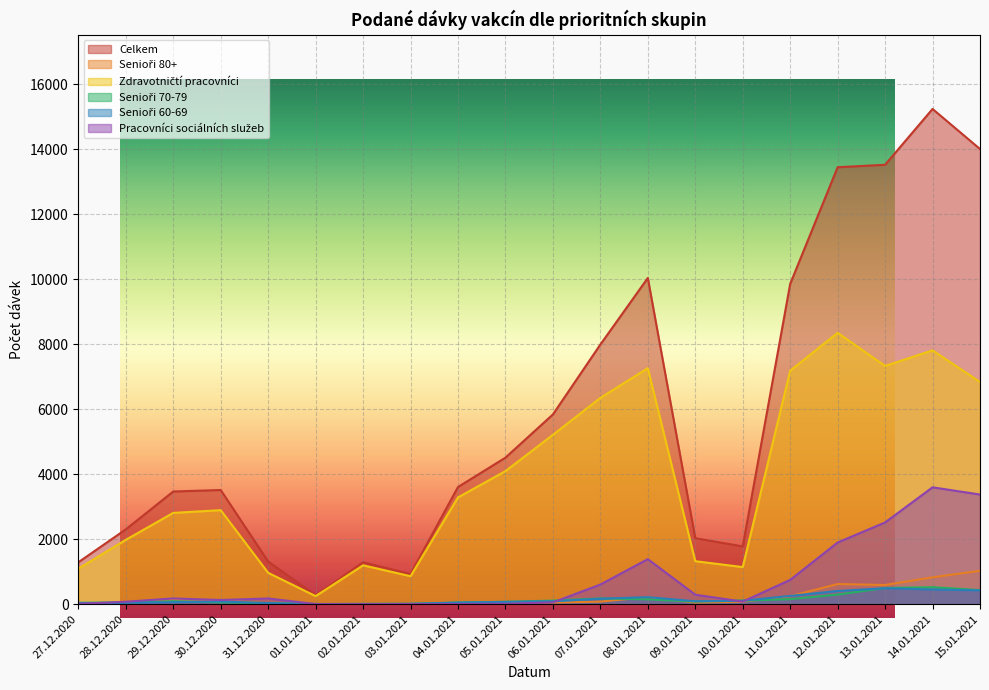

True or false: Zdravotničtí pracovníci and Celkem cross at least once.

False